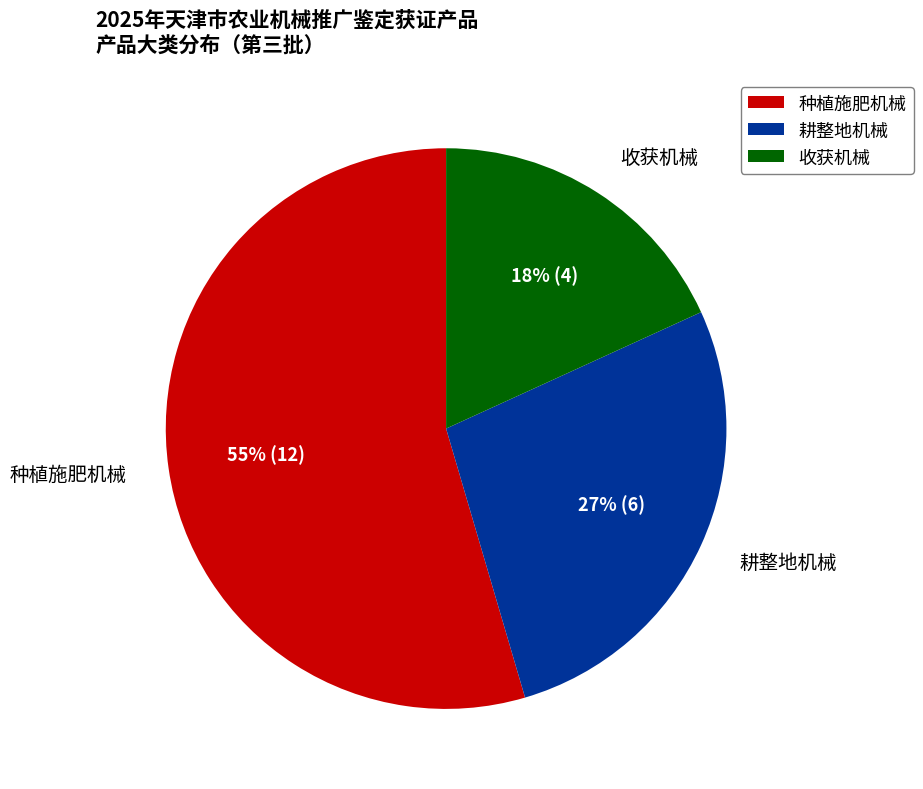

To the nearest percent, what is the average slice percentage?

33%